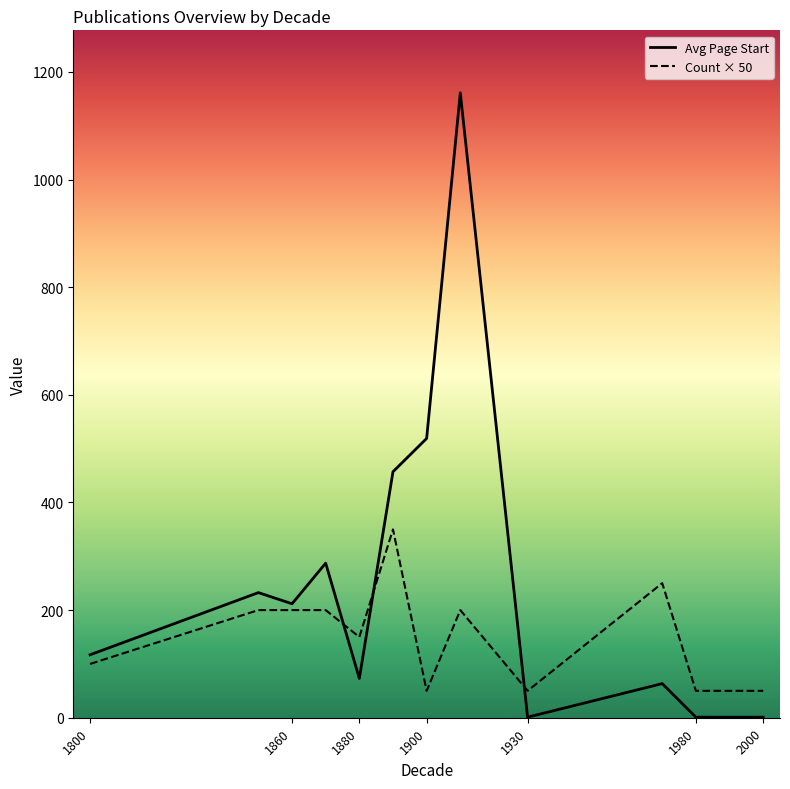

How many intersections are there between Avg Page Start and Count × 50?

3